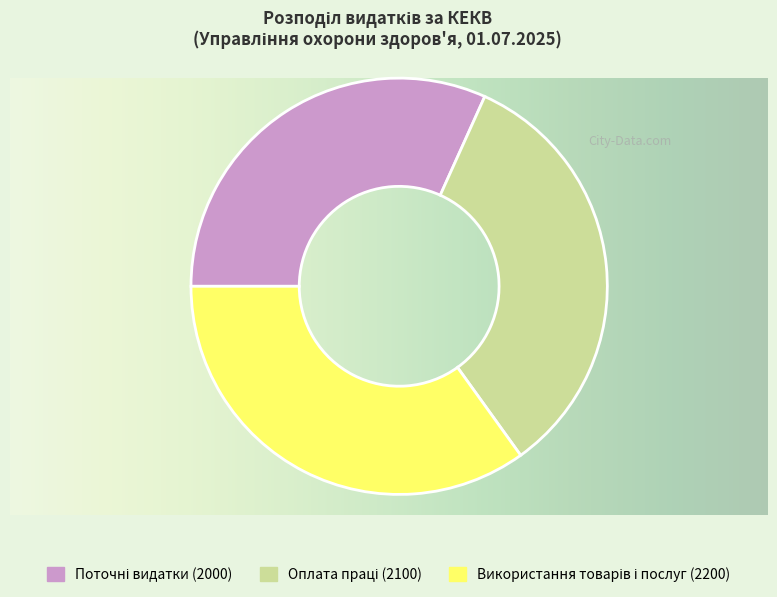

How many slices are in this pie chart?

3